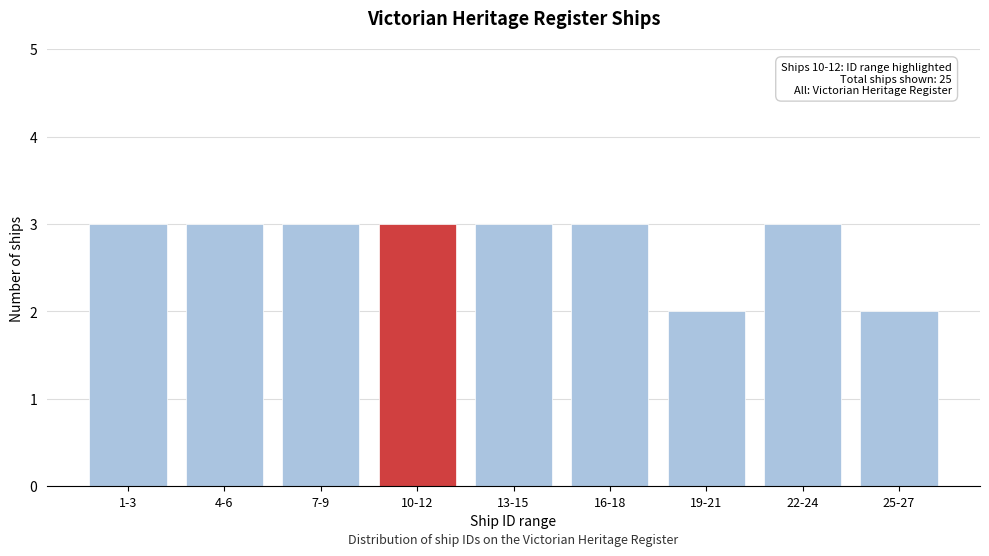

Reading left to right, list all the values displayed in this chart.

3	3	3	3	3	3	2	3	2